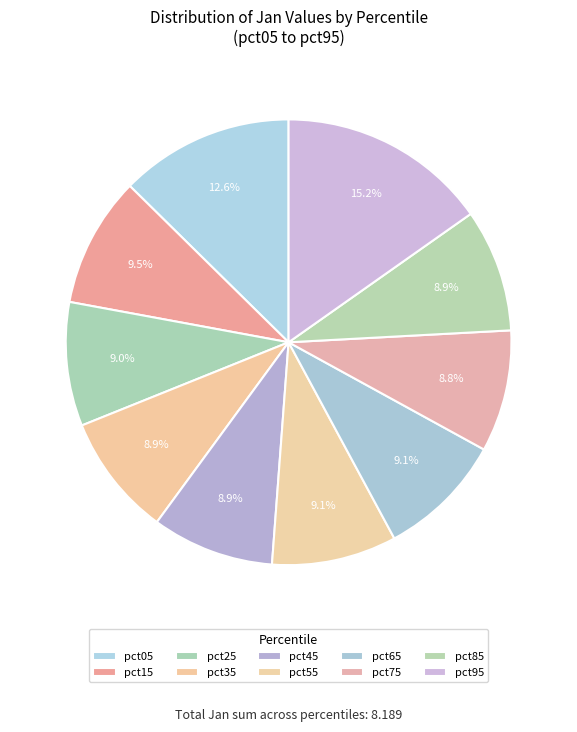

True or false: pct55 accounts for 21% of the total.

False